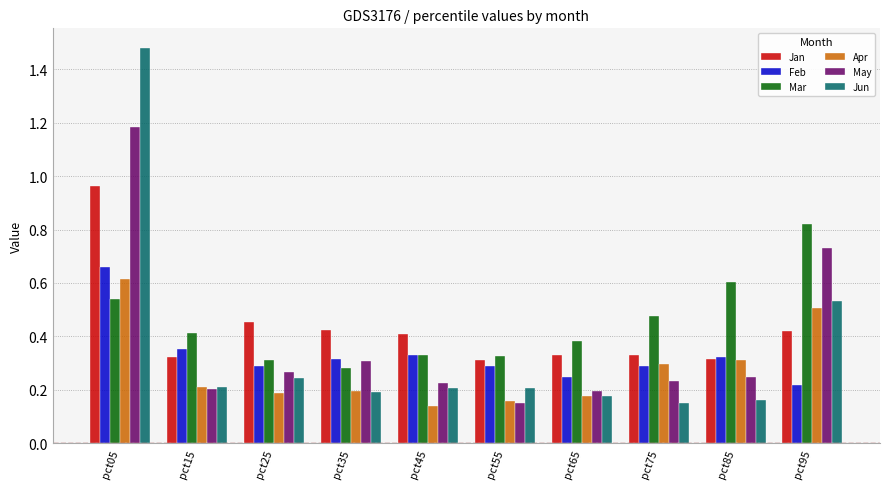

The value of Jan at pct25 is 0.5. True or false?

True